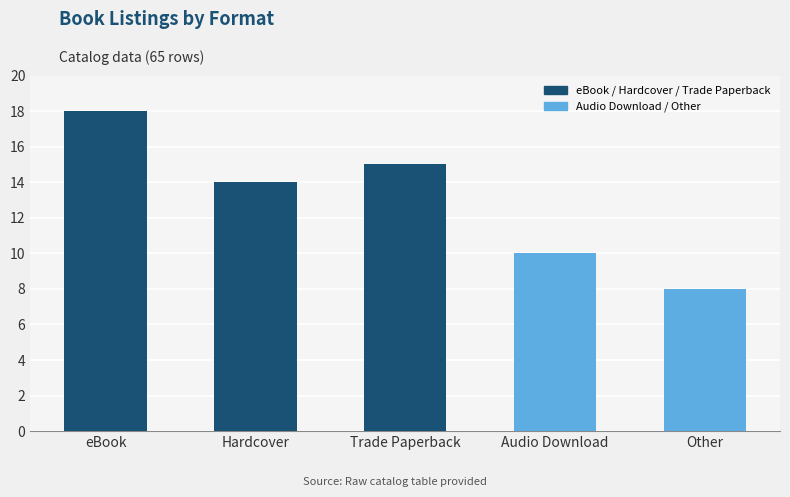

What position from the right is Hardcover?

4